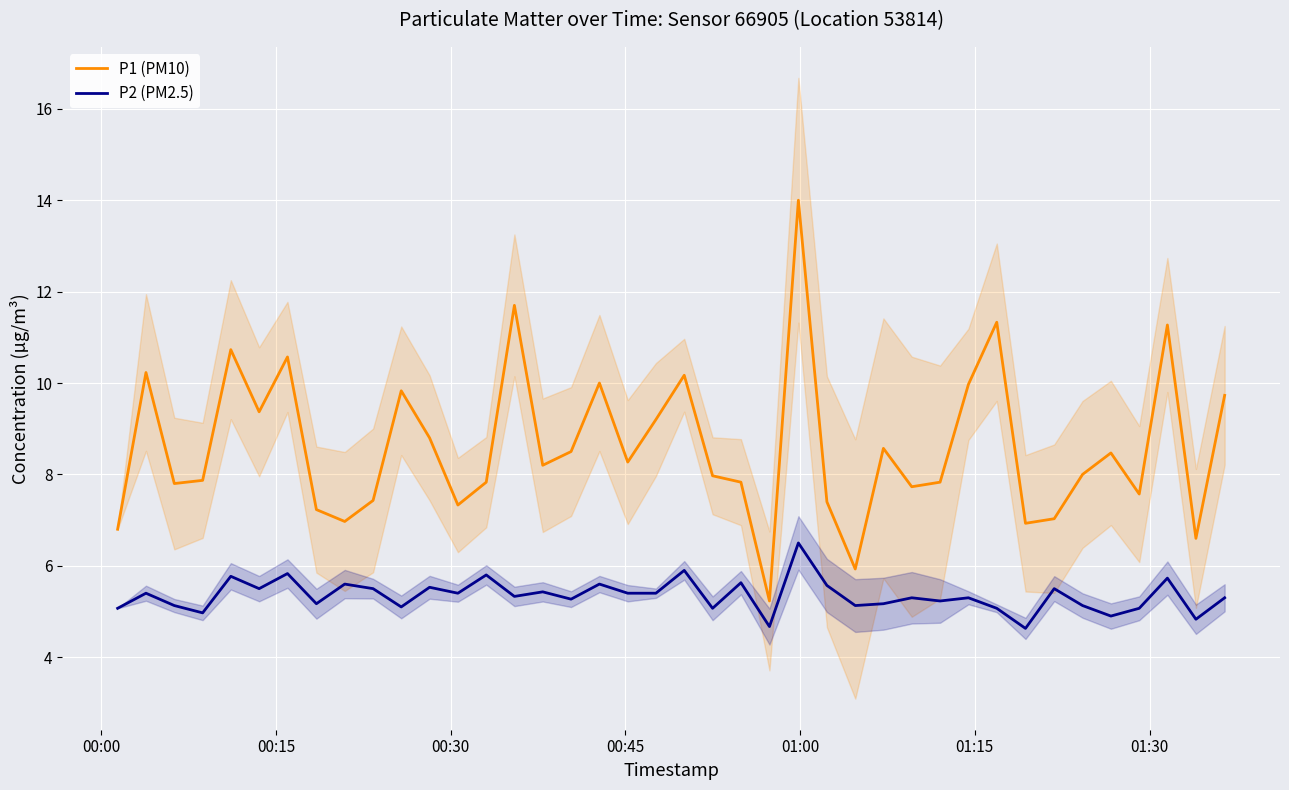

What is the minimum value for P2 (PM2.5)?

4.6